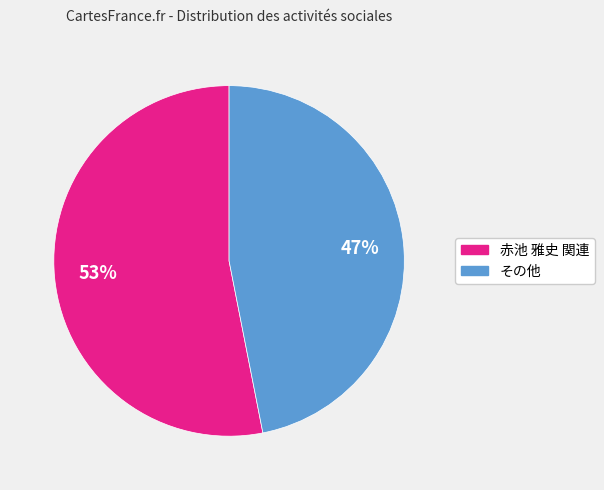

To the nearest percent, what is the difference between the largest and smallest slice percentages?

6%